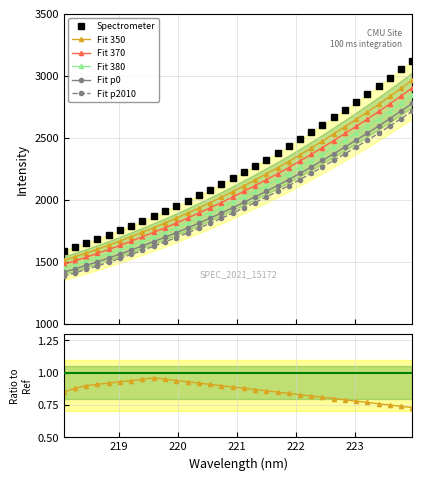

What is the change in value from 221.4993 to 222.8355?

+402.6